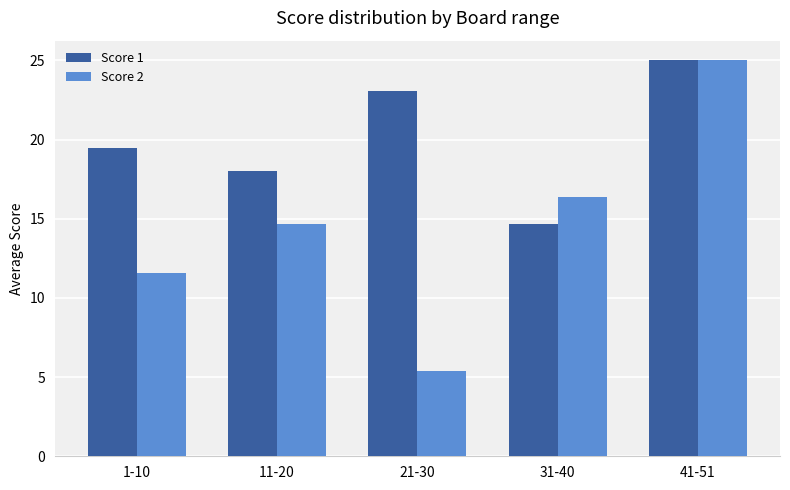

At which label does Score 2 first exceed 14?

11-20